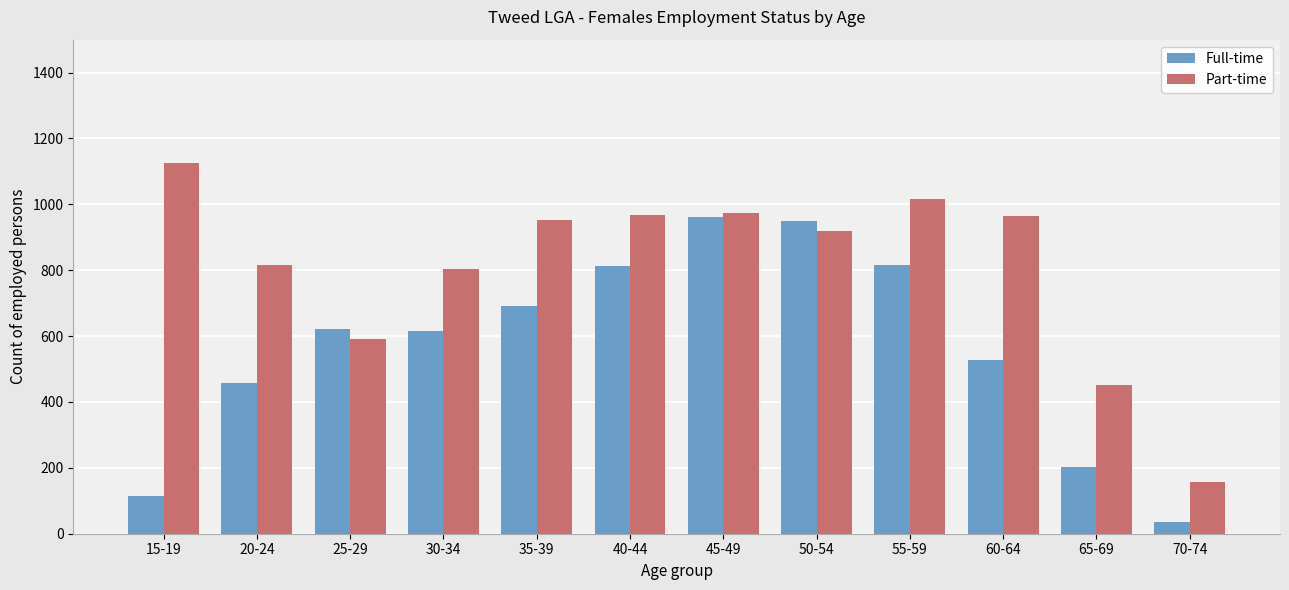

What position from the left is 15-19?

1